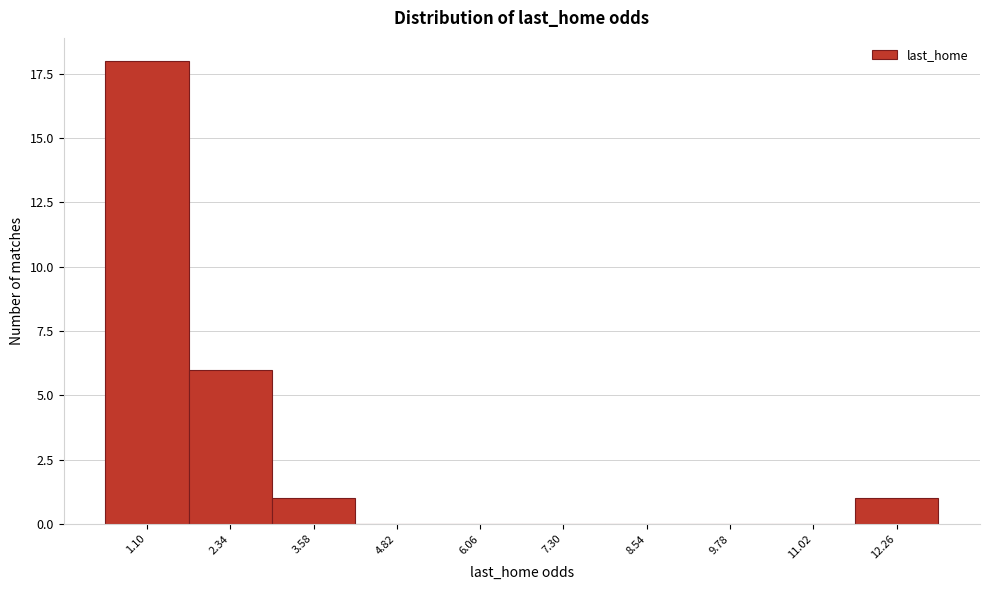

Reading right to left, list all the values displayed in this chart.

12.26=1	11.02=0	9.78=0	8.54=0	7.30=0	6.06=0	4.82=0	3.58=1	2.34=6	1.10=18